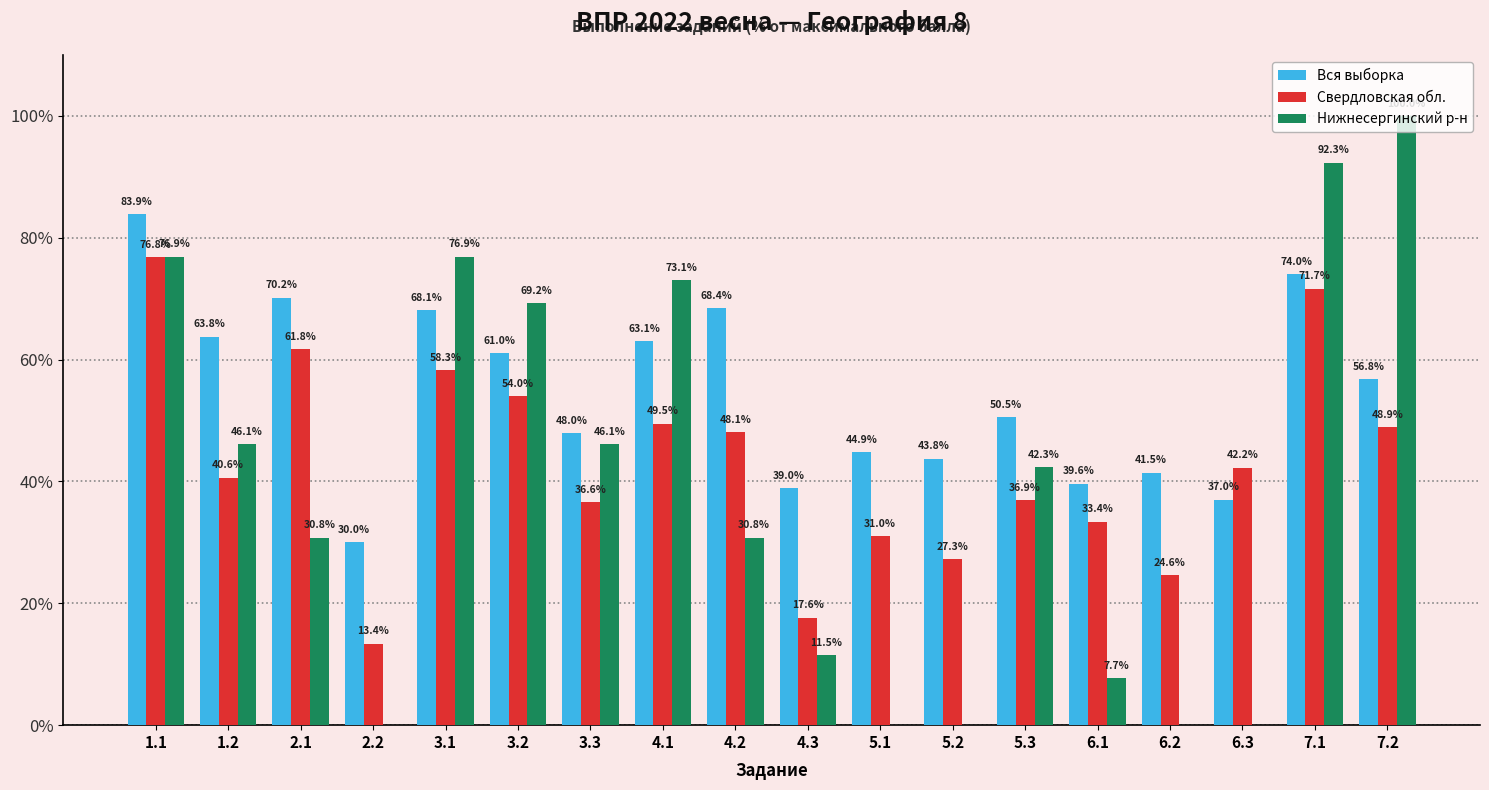

How many categories are shown in the chart?

18